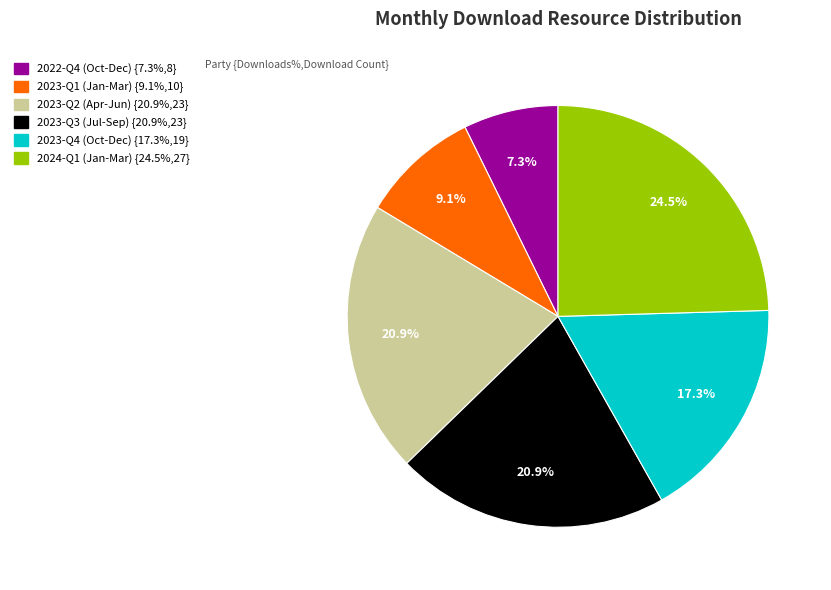

Count the number of slices in the pie.

6